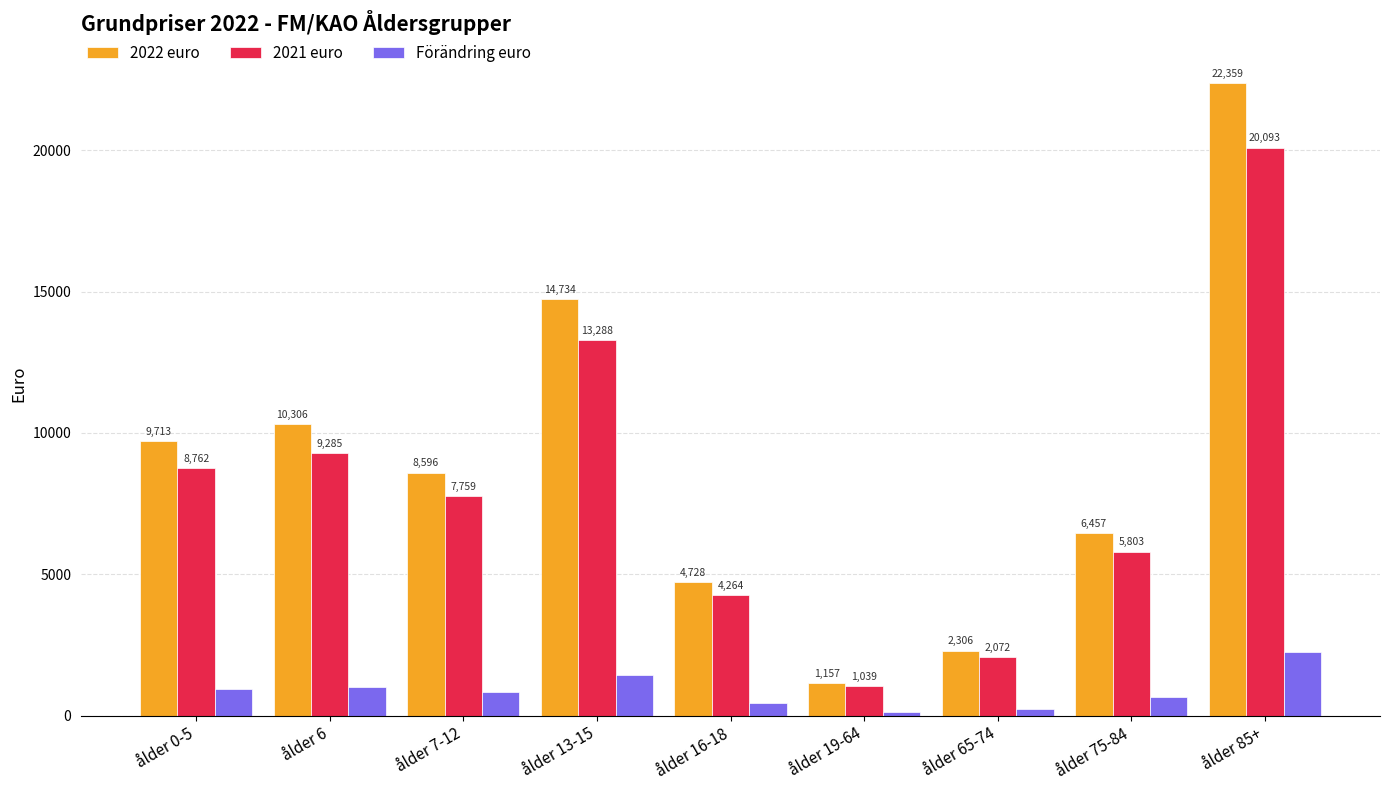

Which category has the highest value in the 2022 euro series?

ålder 85+